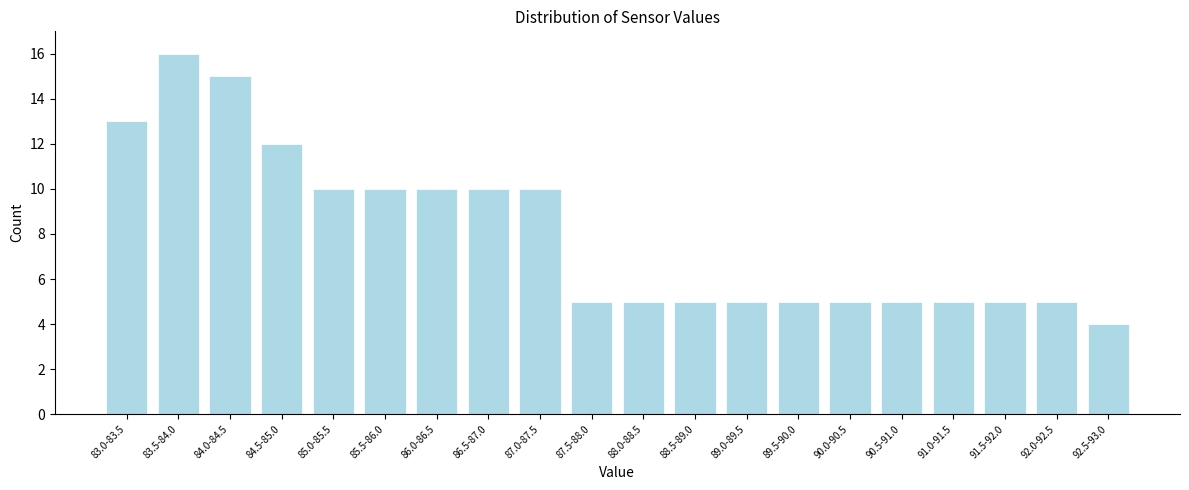

Reading right to left, list all the values displayed in this chart.

4	5	5	5	5	5	5	5	5	5	5	10	10	10	10	10	12	15	16	13